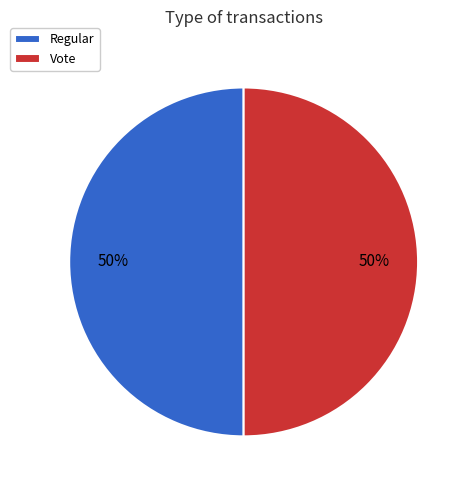

Count the number of slices in the pie.

2